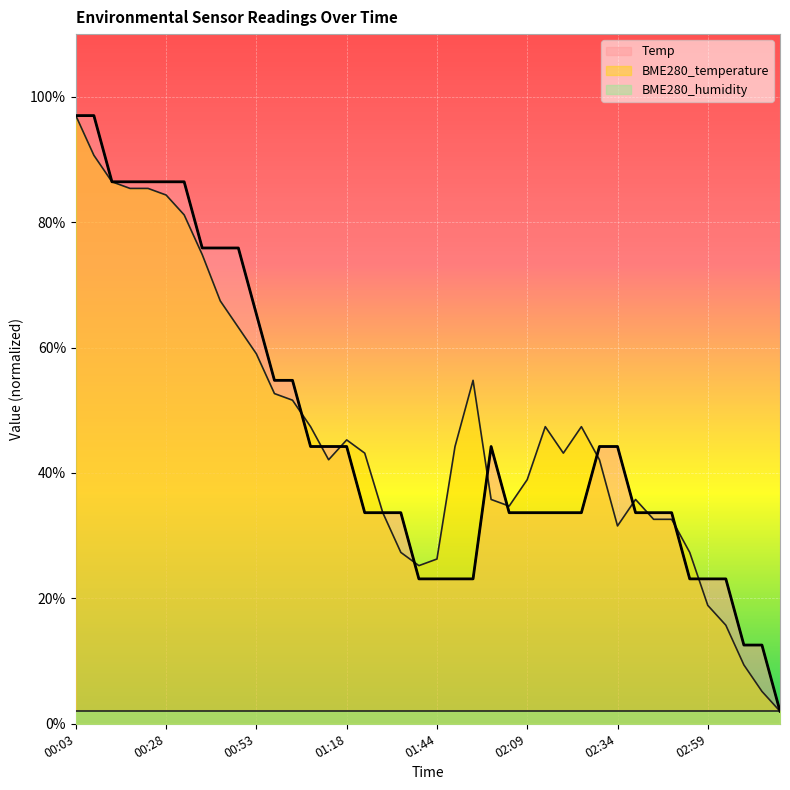

At which label does Temp reach its minimum?

03:19